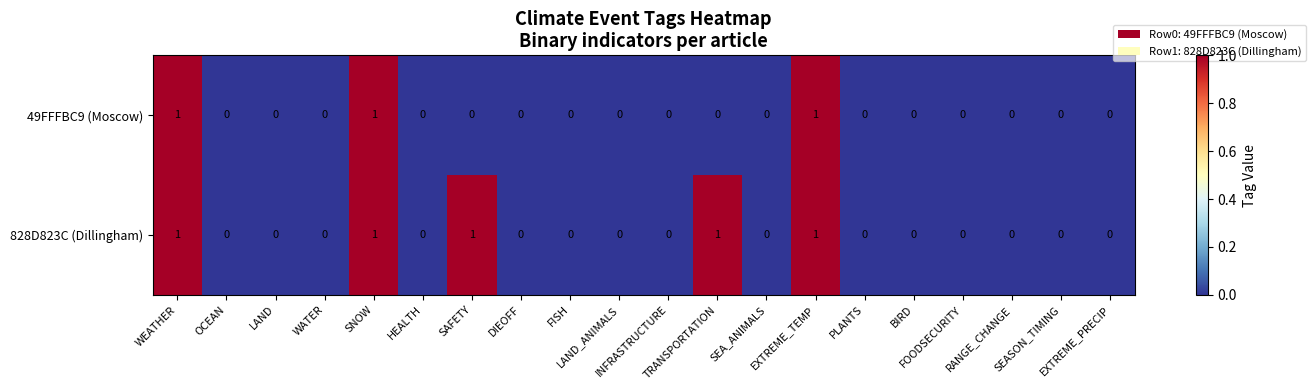

Rank the series by their average value, from highest to lowest.

828D823C (Dillingham), 49FFFBC9 (Moscow)